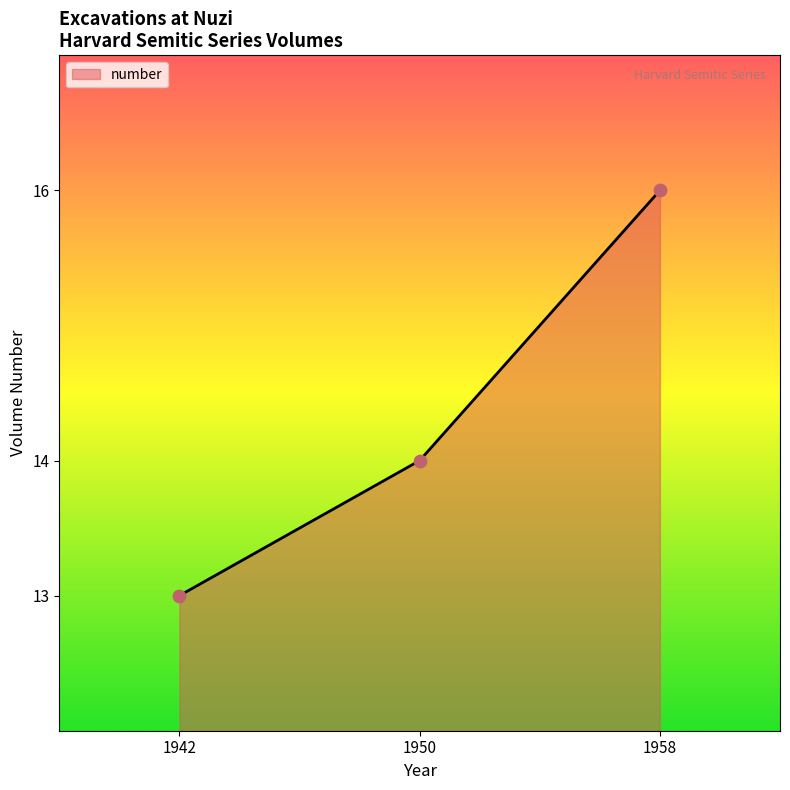

Between 1950 and 1942, which is larger?

1950